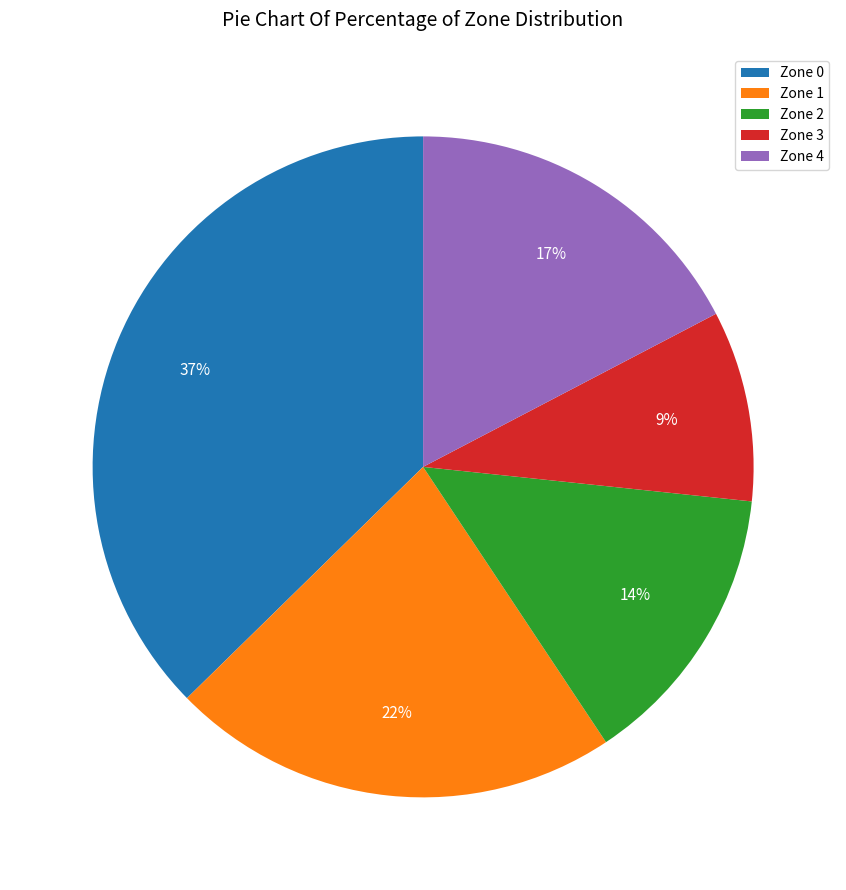

Which category has the biggest portion of the pie?

Zone 0